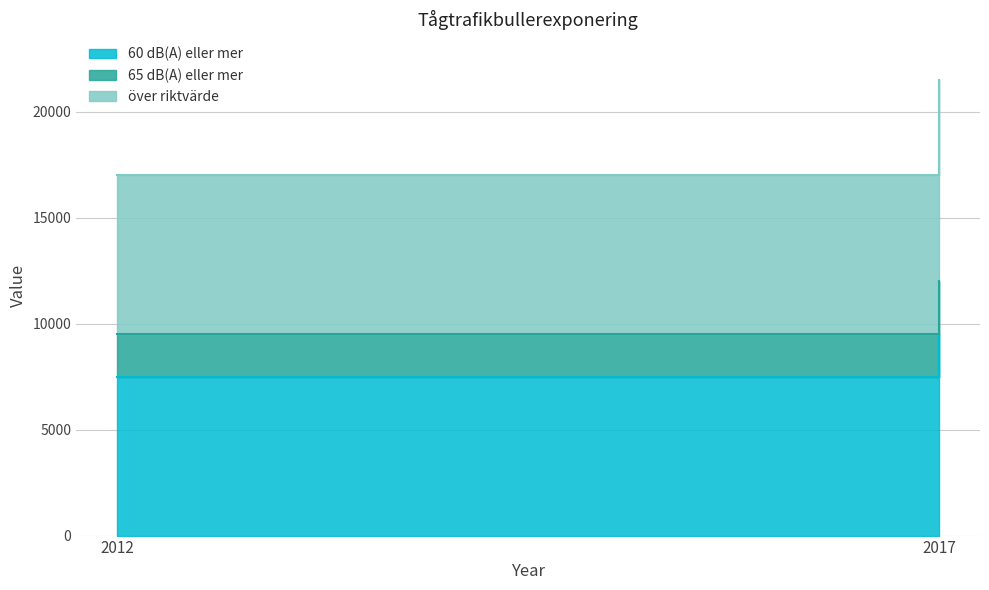

What is the approximate value of 60 dB(A) eller mer at 2012?

7500